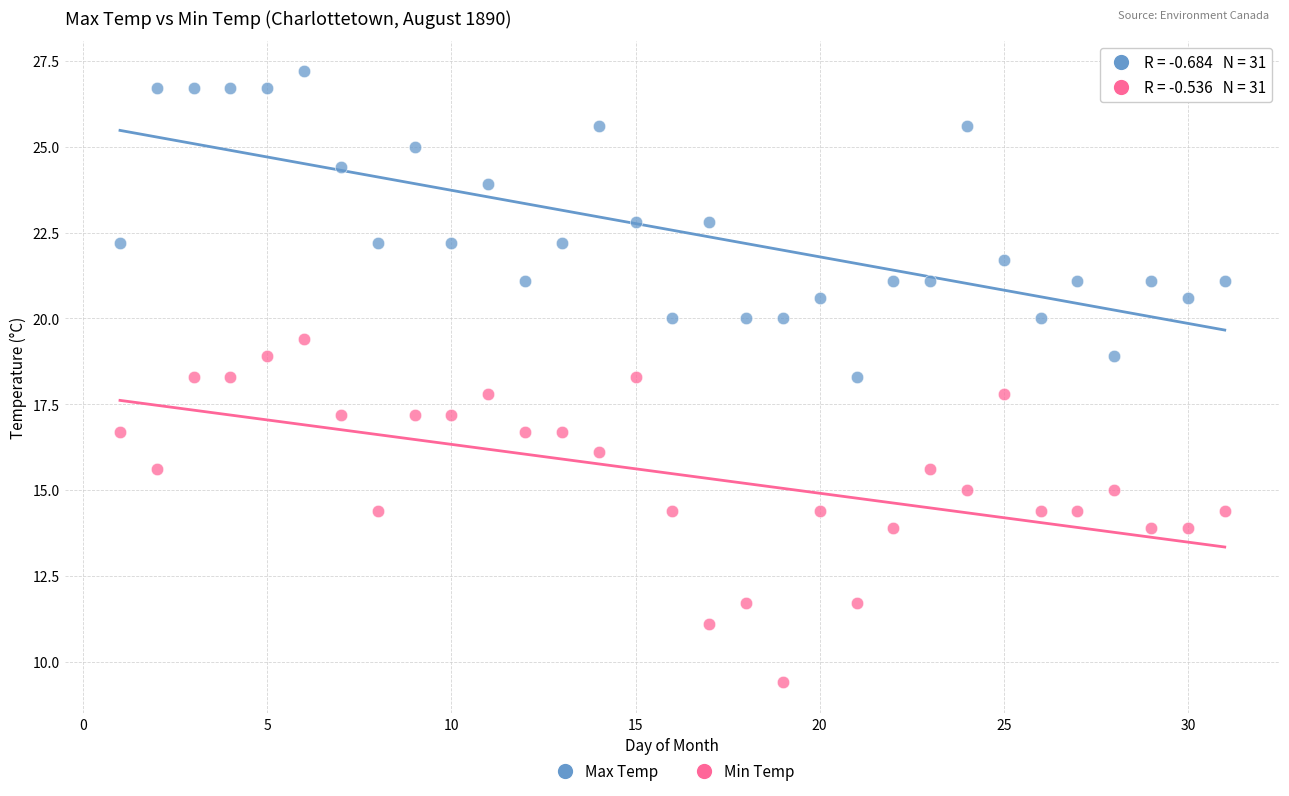

What are all the series names shown in the legend?

Max Temp, Min Temp